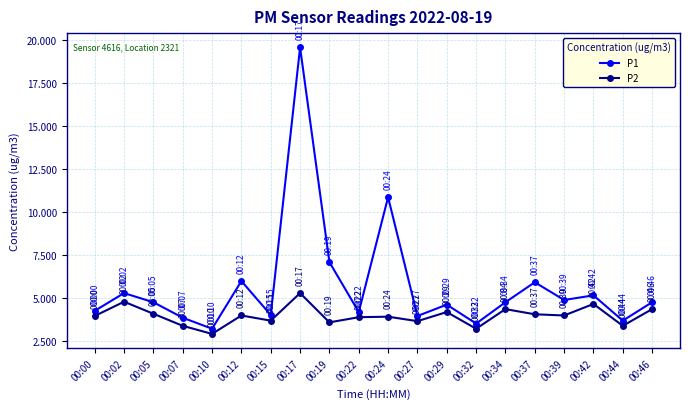

In P1, how many points are lower than both neighbors (excluding endpoints)?

7